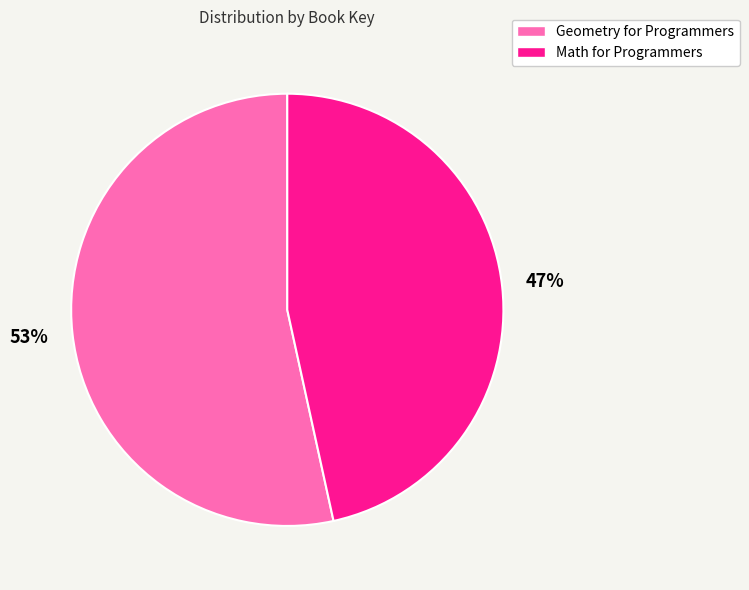

What is the smallest slice in the pie chart?

Math for Programmers